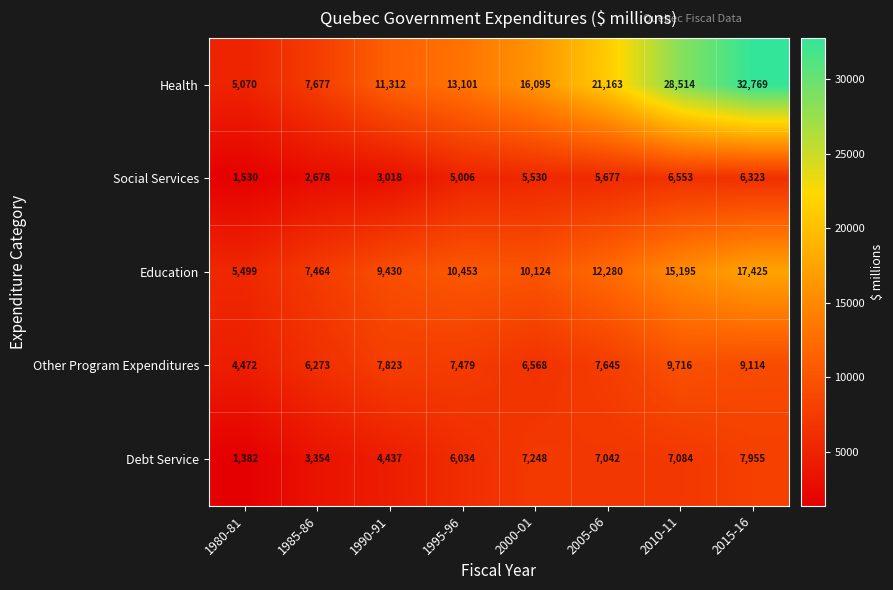

At which label does Education reach its peak?

2015-16